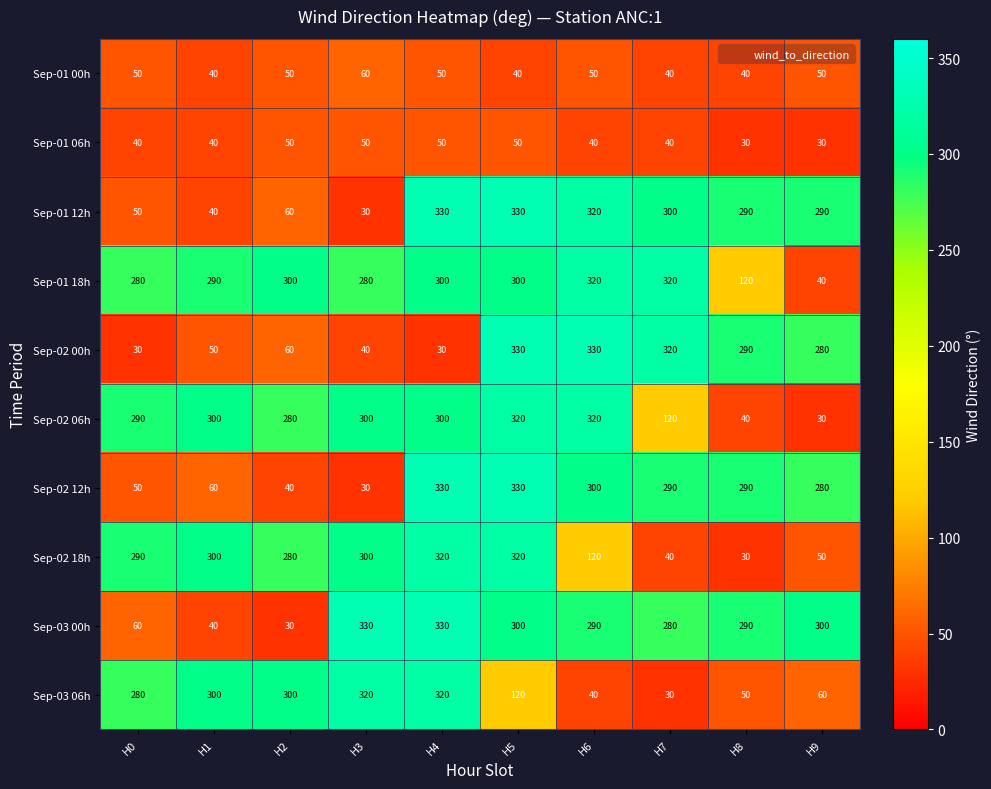

What is the sum of all Sep-01 12h values?

2040